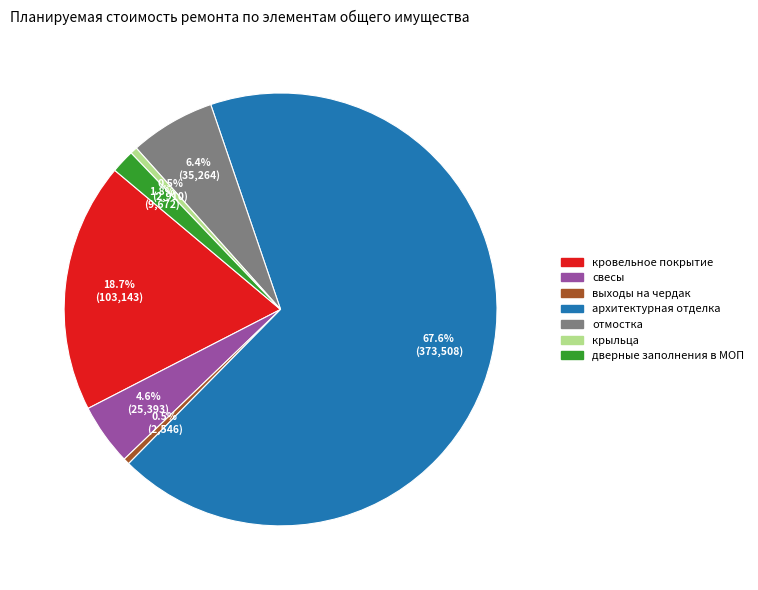

How many segments does this pie chart have?

7